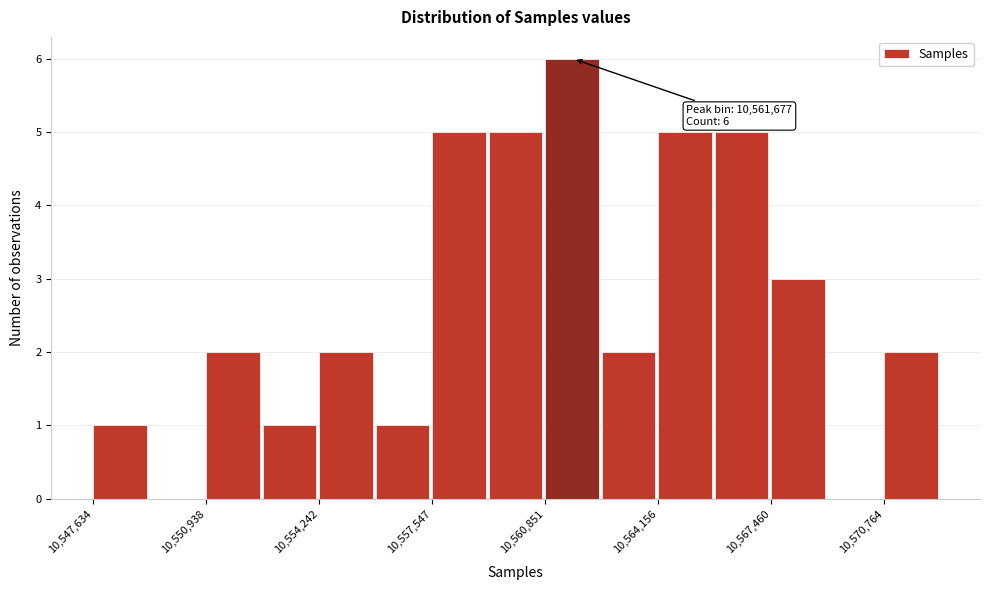

Read against the x-axis, roughly where is the centre of the tallest bar?

10561500